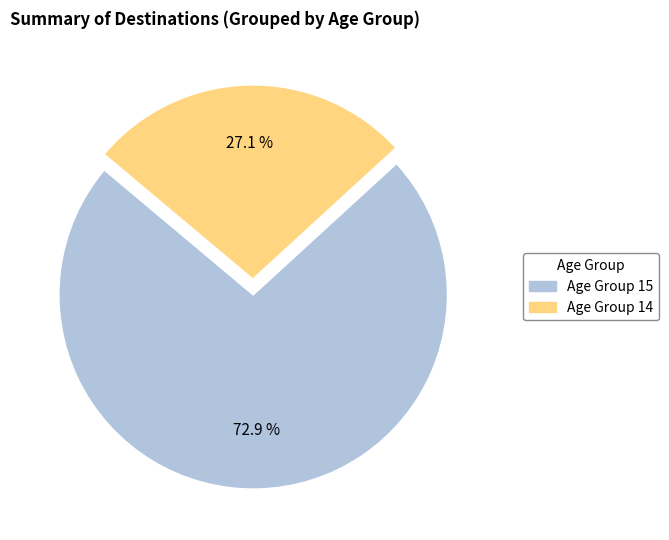

Which has a higher value, Age Group 15 or Age Group 14?

Age Group 15